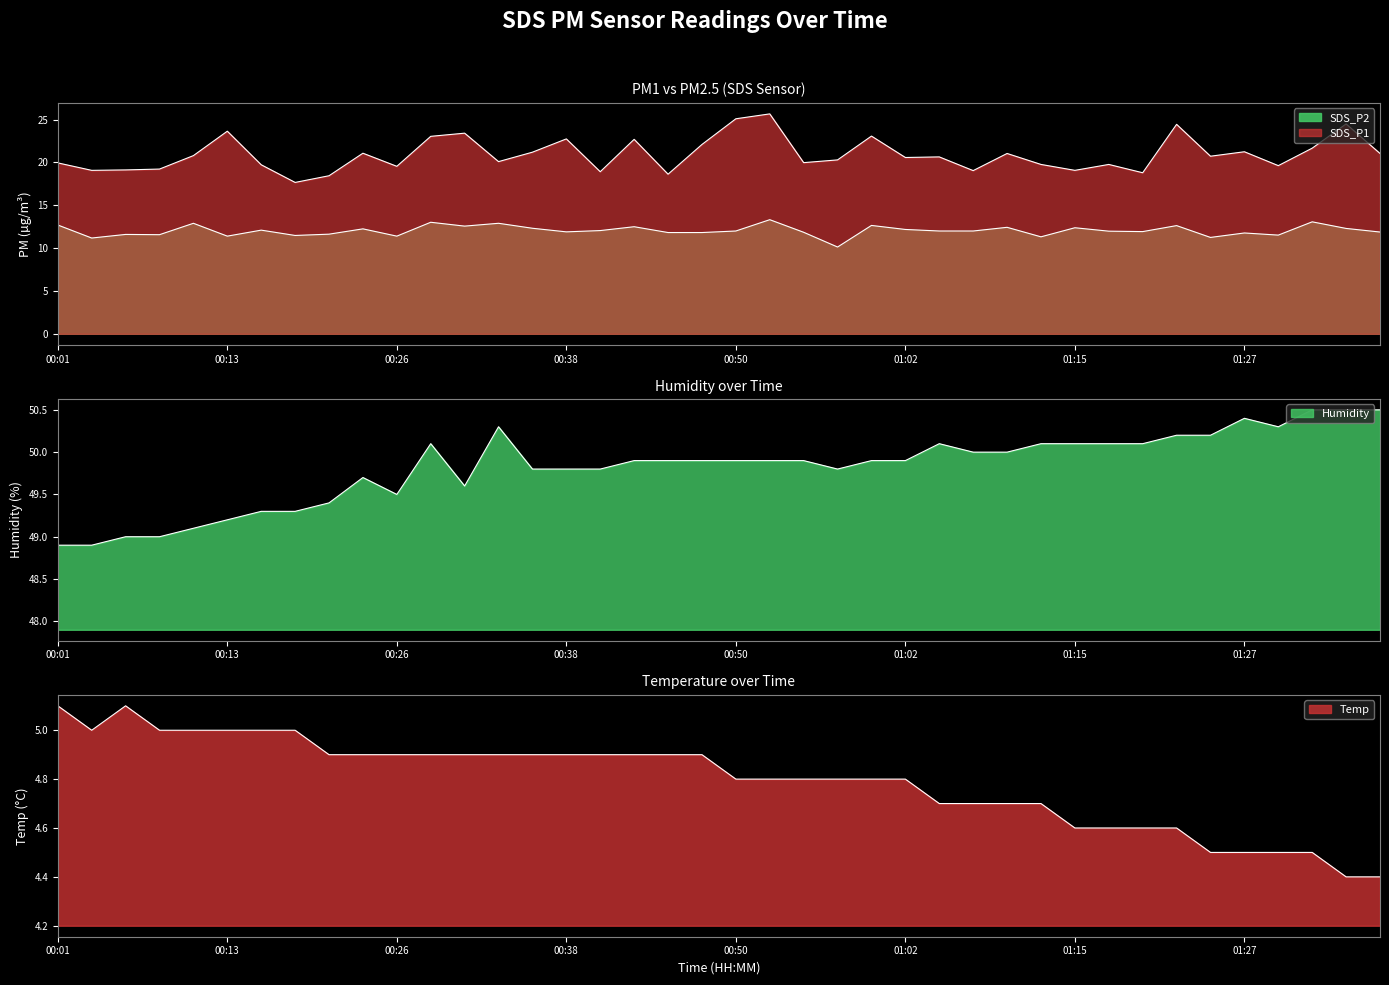

How many data points in SDS_P1 are less than 20?

17